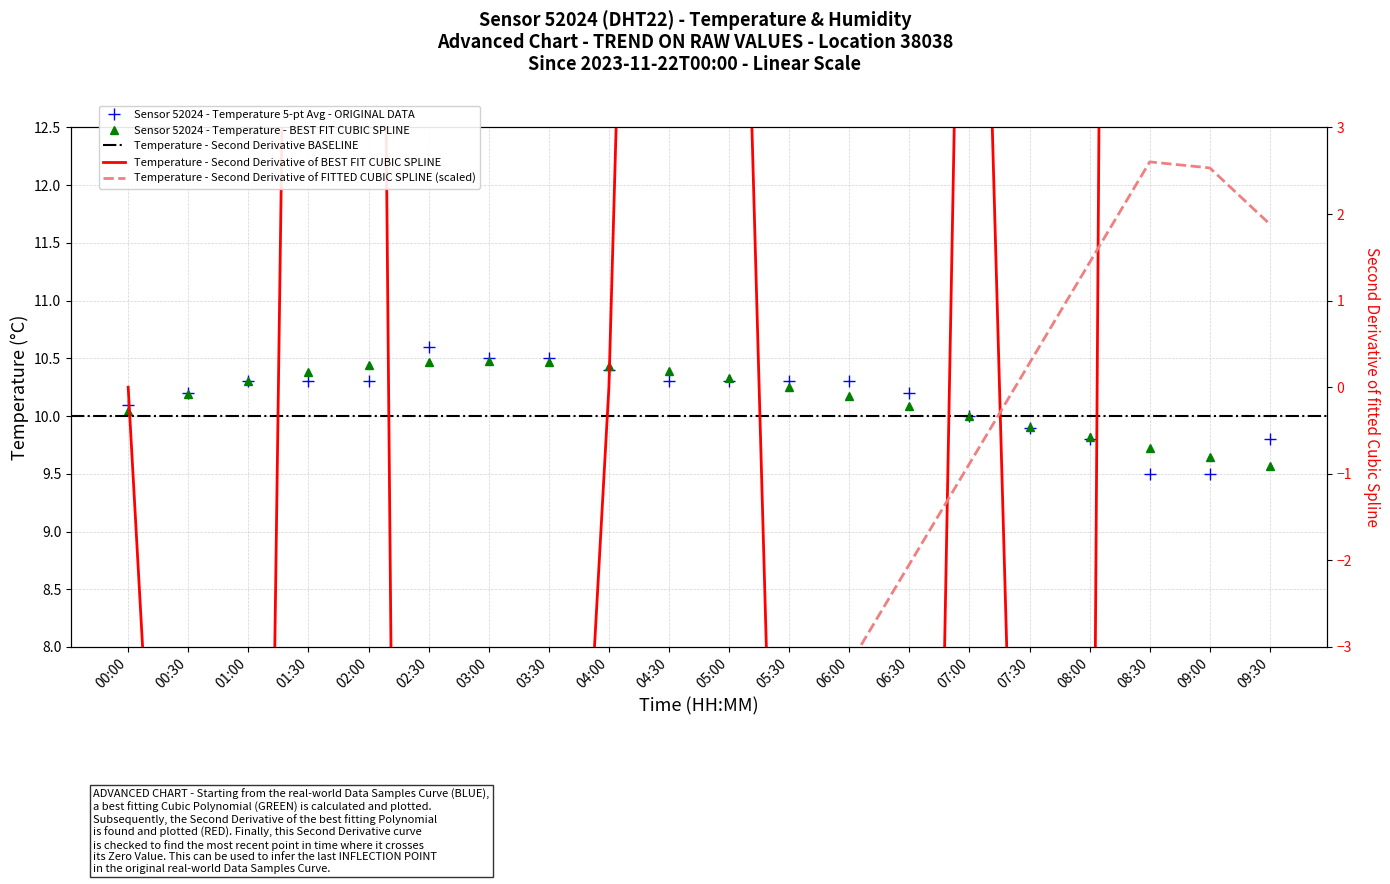

Between 05:30 and 06:00, which is larger?

05:30